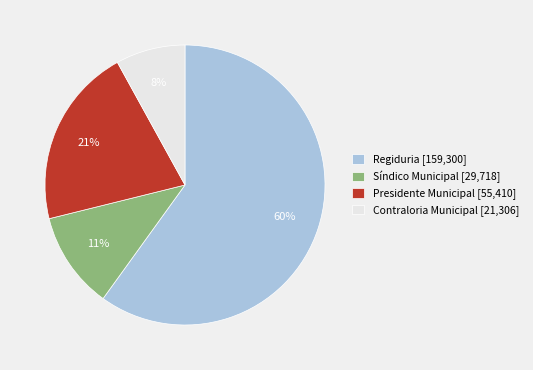

Which slice represents more than half of the pie?

Regiduria